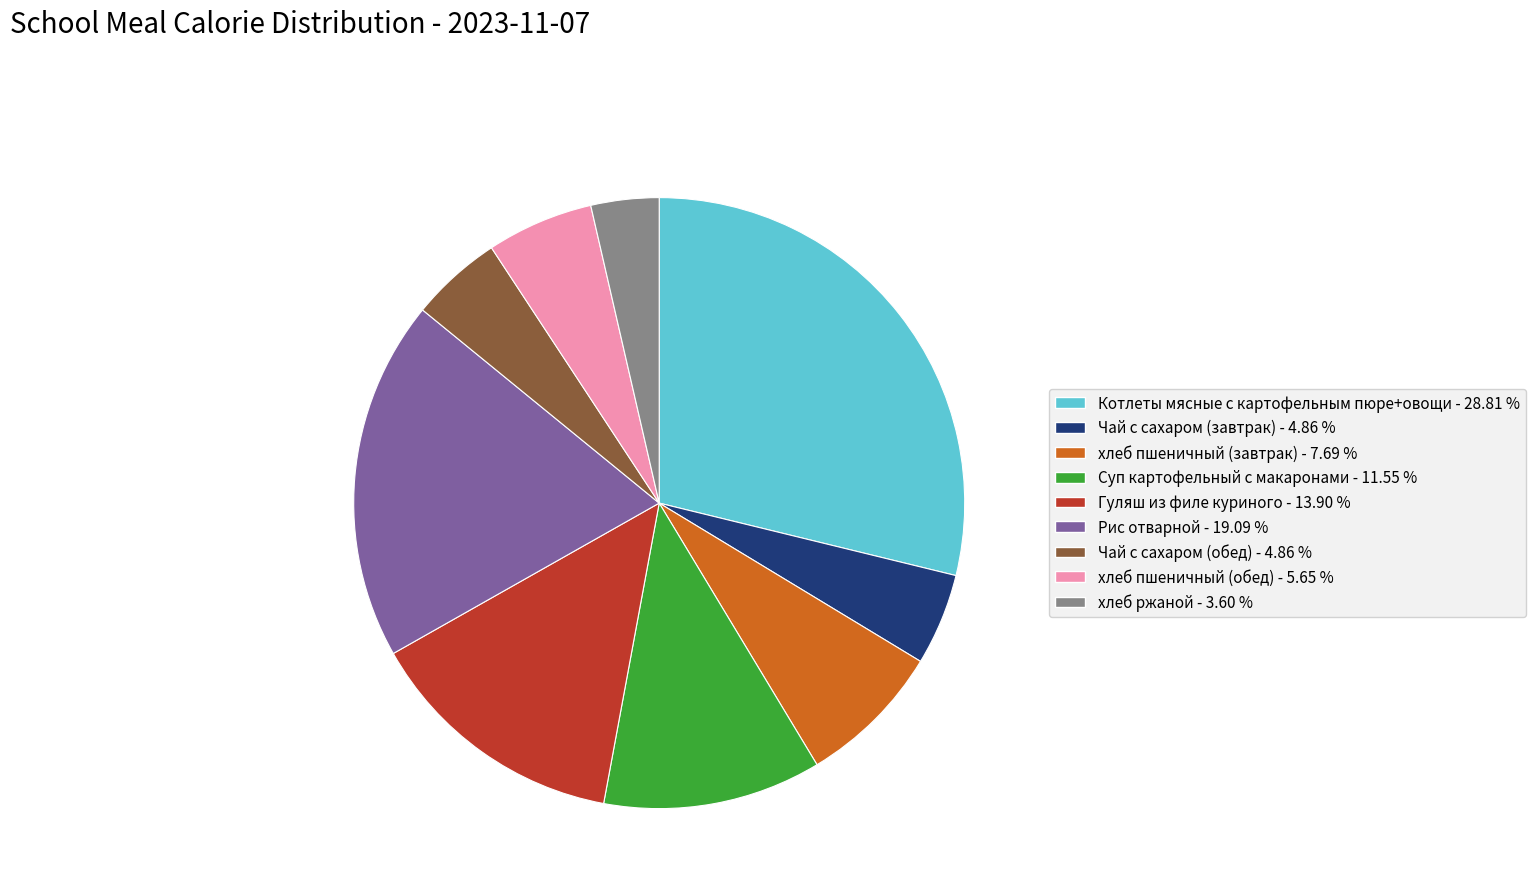

Approximately how many times larger is the value at Чай с сахаром (завтрак) compared to Рис отварной?

0.3